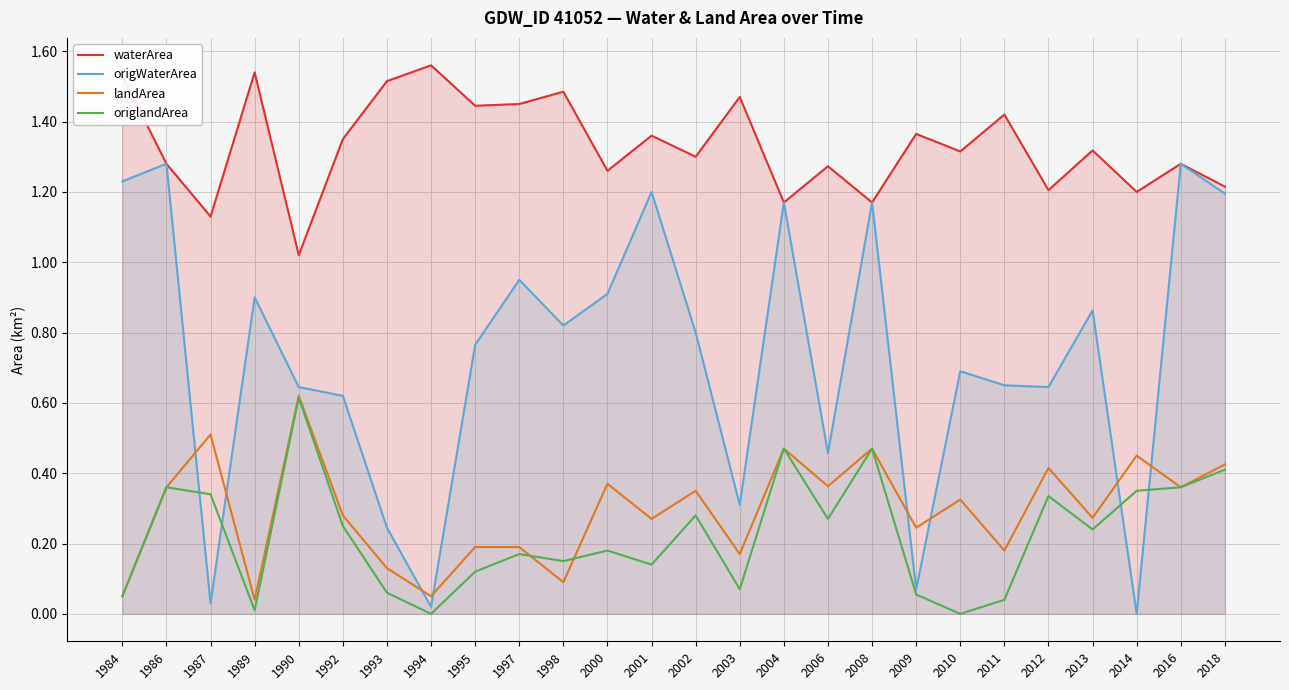

The origWaterArea series shows 0.2 at 1990. True or false?

False